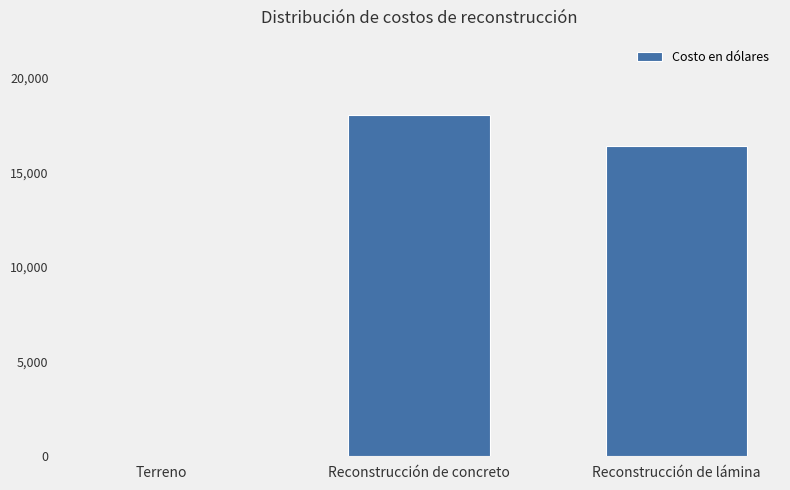

What is the sum of the values at Reconstrucción de lámina and Reconstrucción de concreto?

34380